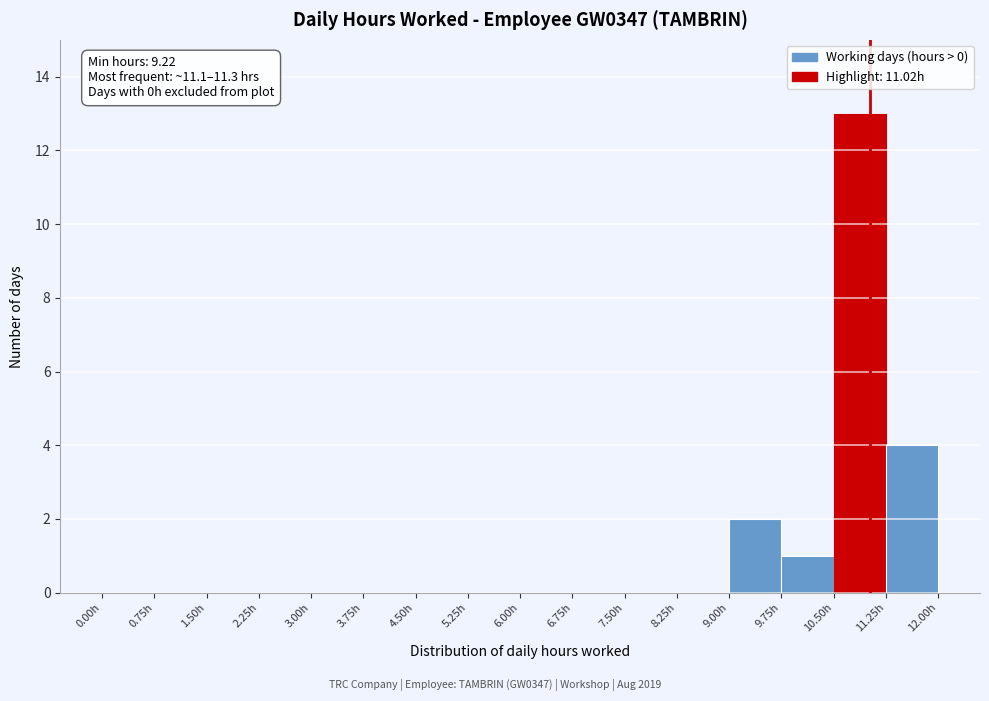

Over which range of the x-axis is the bar tallest?

10.50 to 11.25